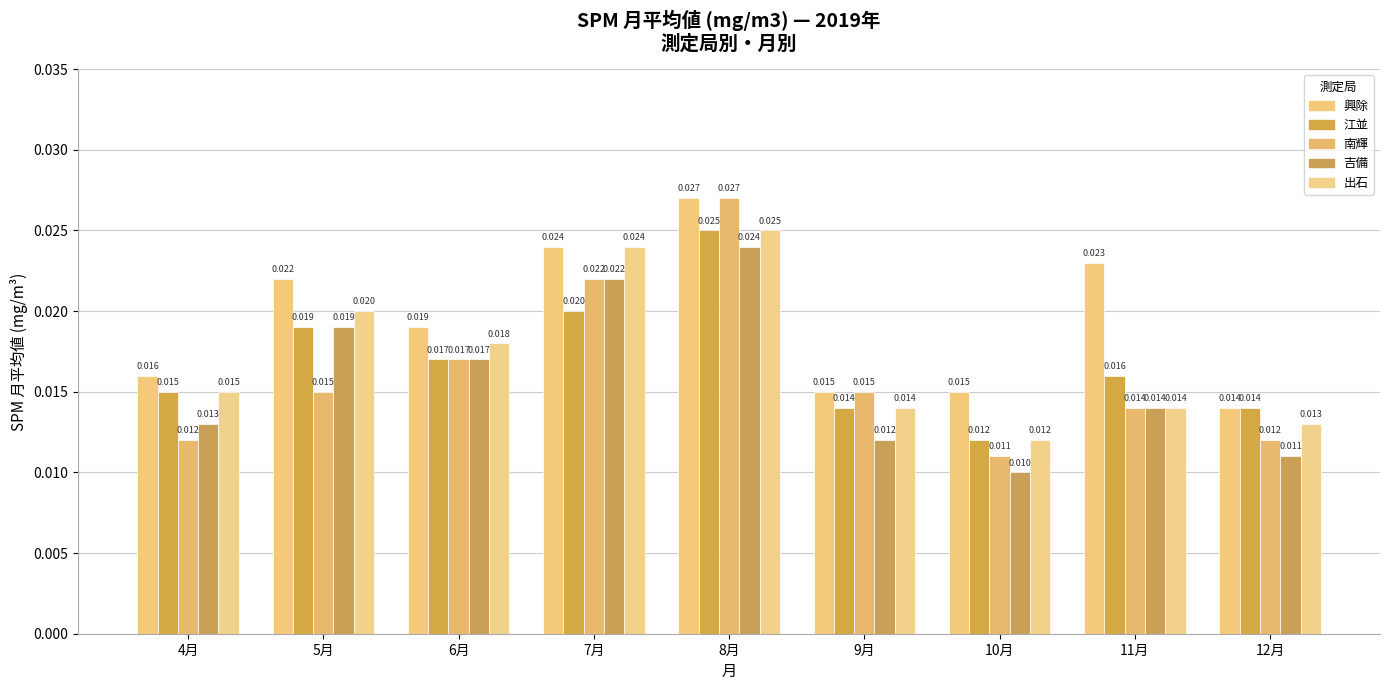

How many 出石 values are between 0 and 1?

9